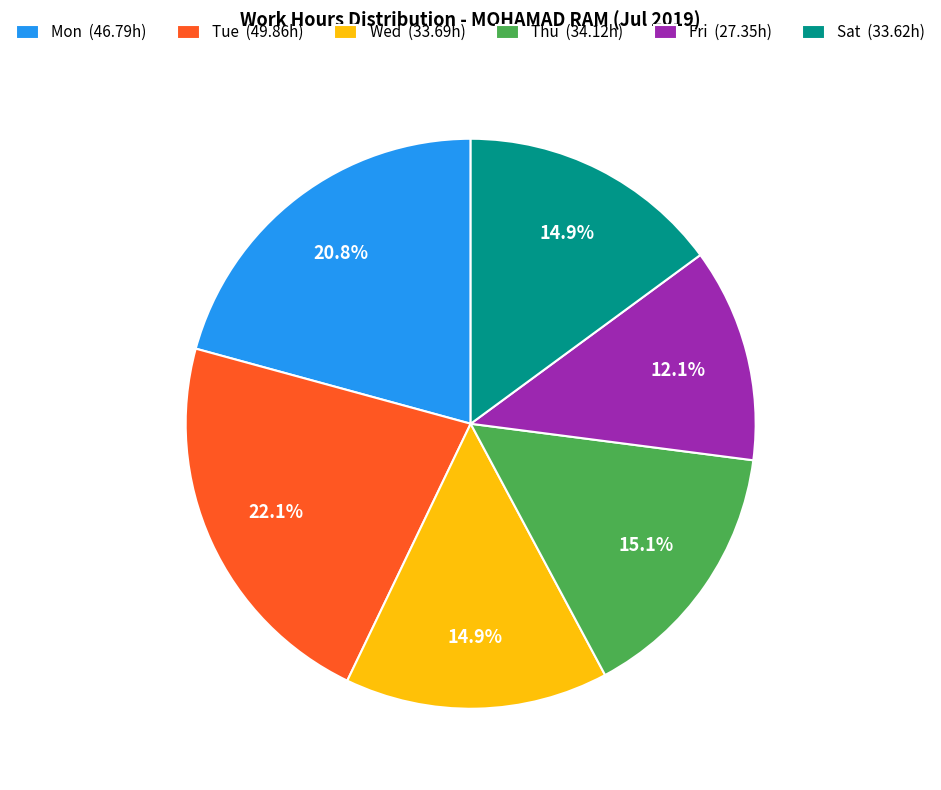

Is the sum of Mon (46.79h) and Tue (49.86h) greater than half?

No